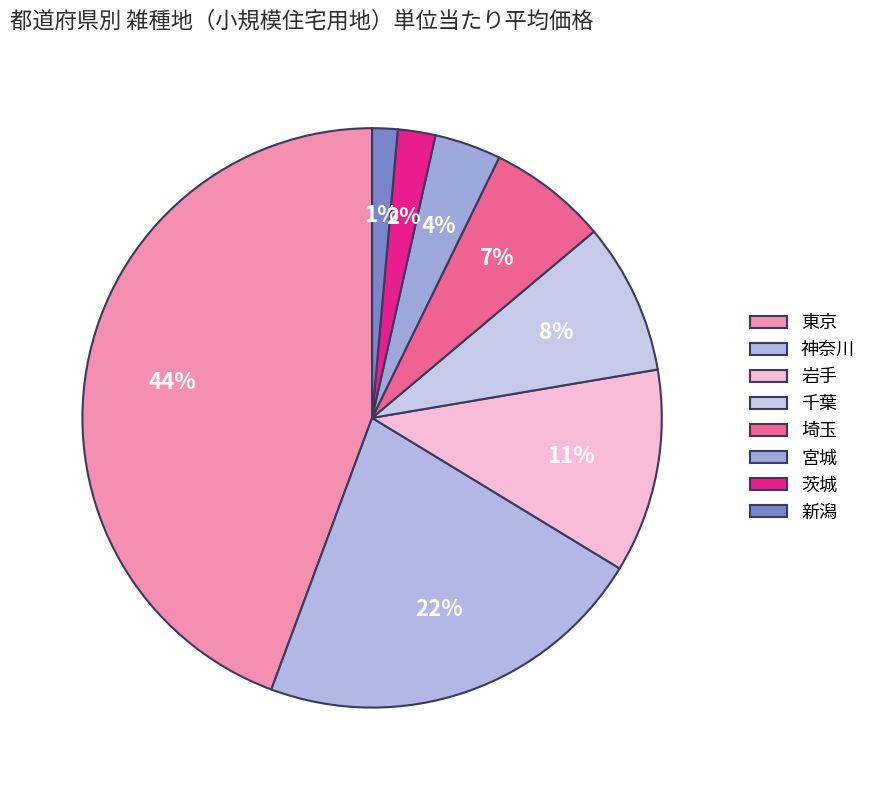

Is there any slice that represents more than half of the pie?

No